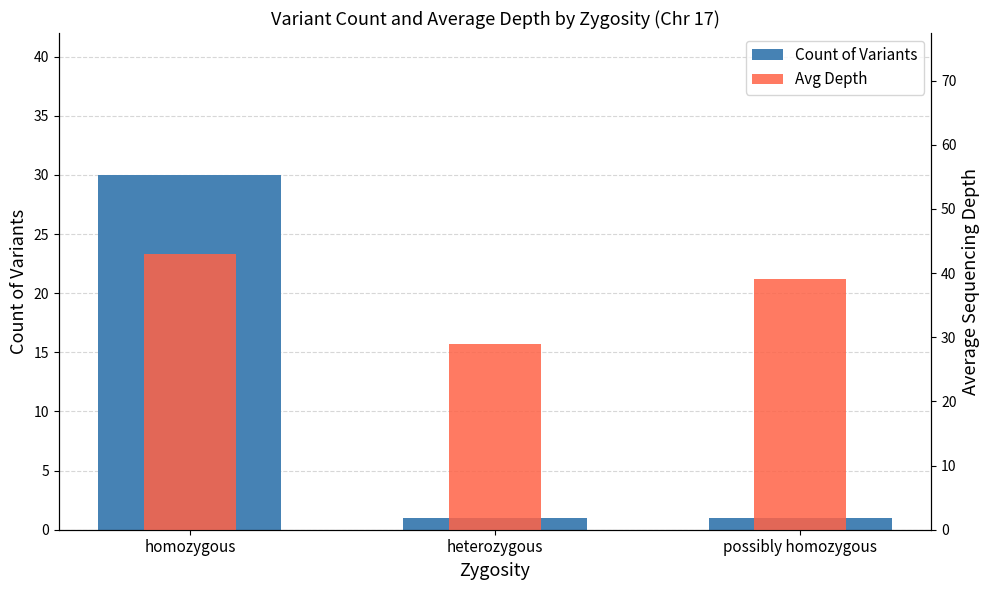

How many distinct data groups are displayed?

2